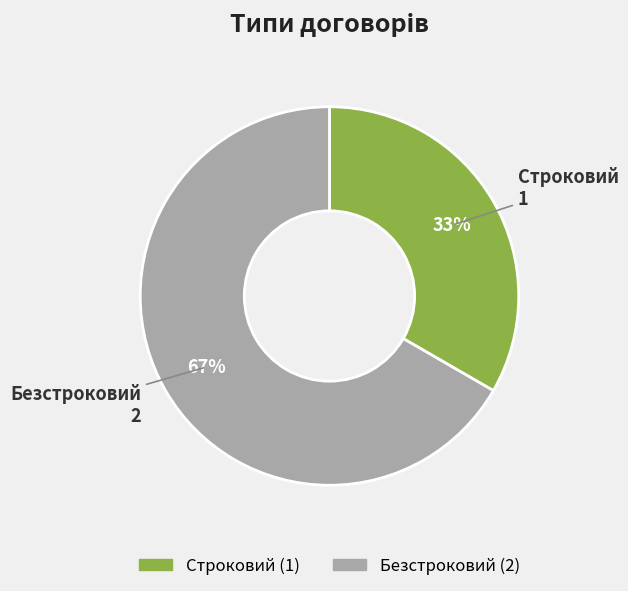

What percentage is the Безстроковий slice, to the nearest percent?

67%